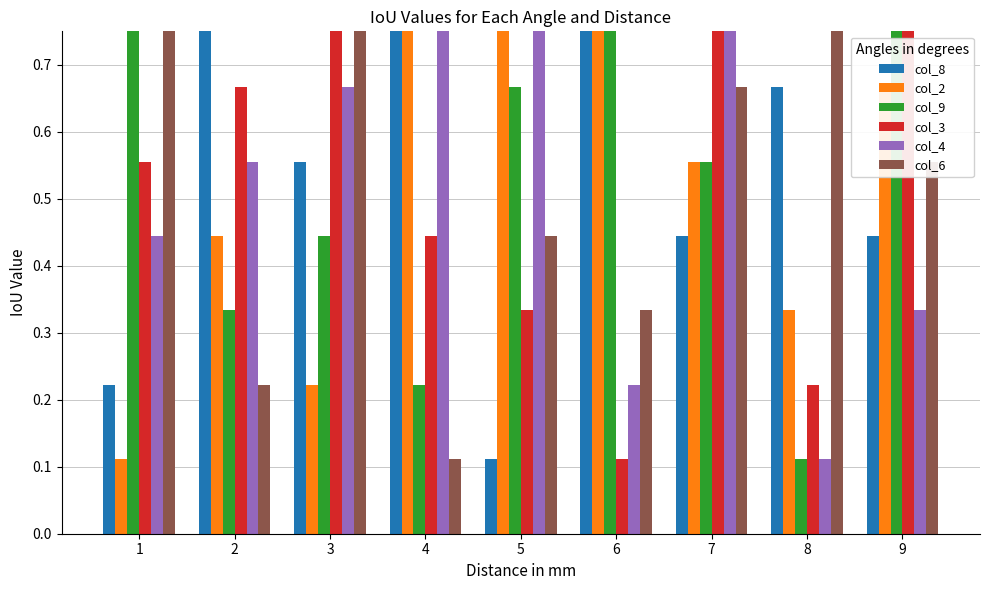

Which category has the lowest value in the col_4 series?

8